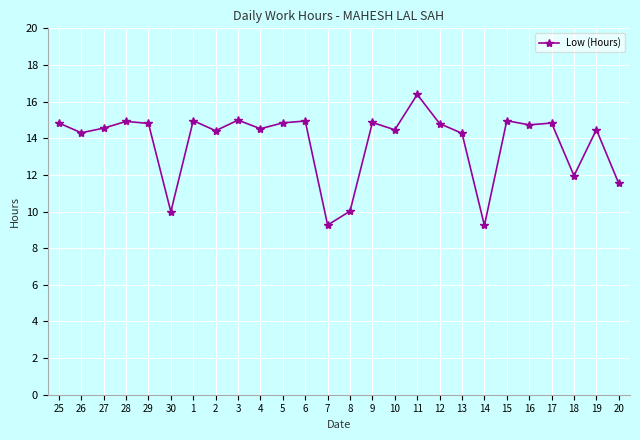

At which category does the data reach its first local valley?

26